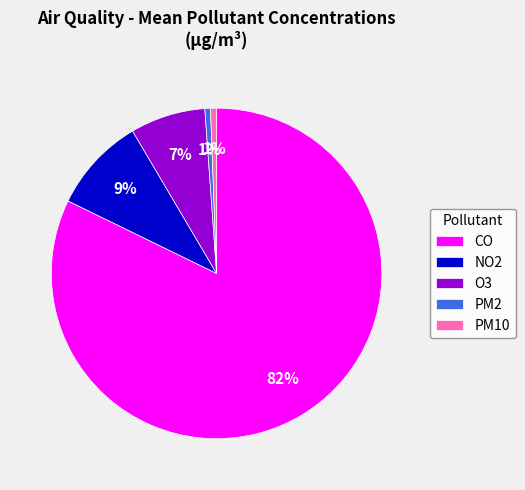

What is the largest slice in the pie chart?

CO